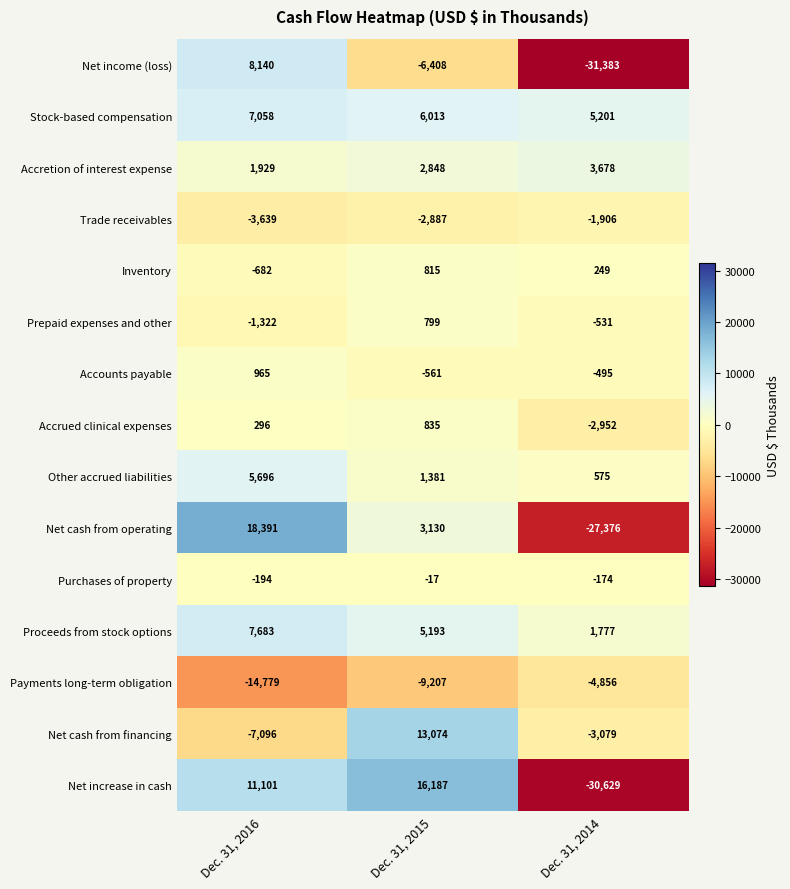

The Payments long-term obligation series shows -2512 at Dec. 31, 2015. True or false?

False